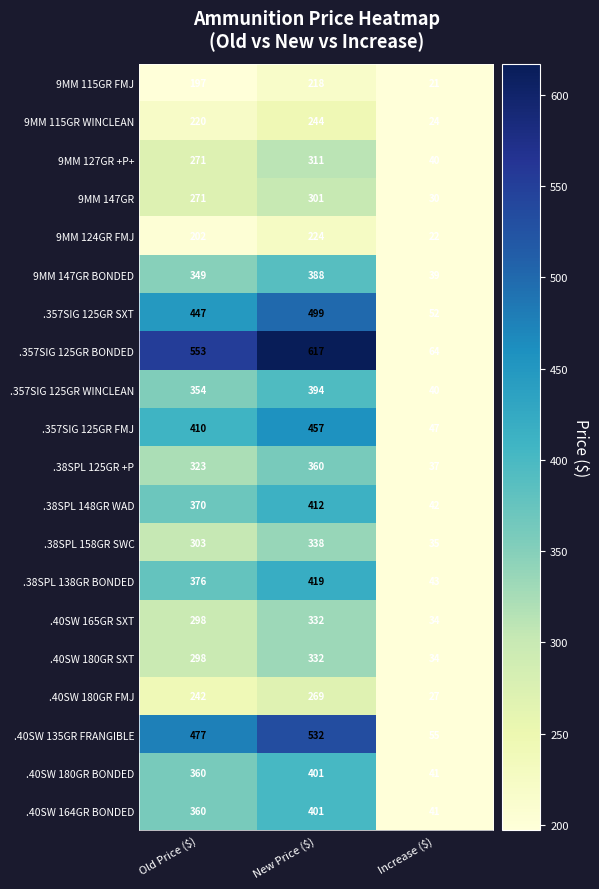

At which label does .357SIG 125GR BONDED reach its peak?

New Price ($)